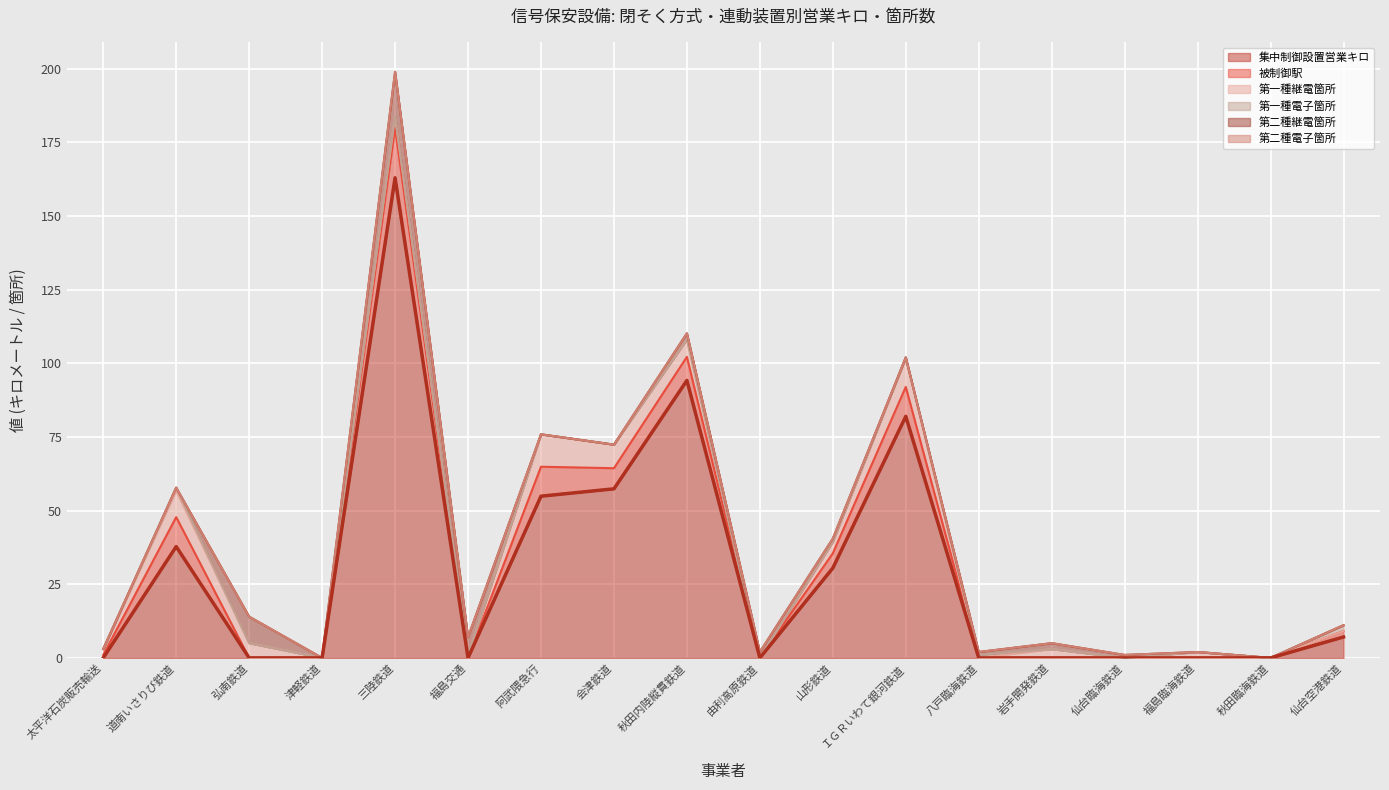

True or false: 集中制御設置営業キロ has a value of 163.0 at 三陸鉄道.

True